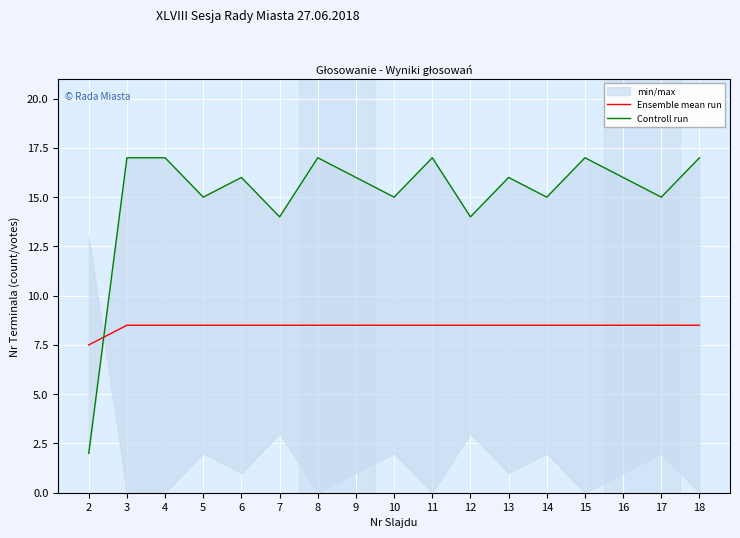

Reading left to right, extract all data points from this chart.

Ensemble mean run: 2=7.5	3=8.5	4=8.5	5=8.5	6=8.5	7=8.5	8=8.5	9=8.5	10=8.5	11=8.5	12=8.5	13=8.5	14=8.5	15=8.5	16=8.5	17=8.5	18=8.5
Controll run: 2=2.0	3=17.0	4=17.0	5=15.0	6=16.0	7=14.0	8=17.0	9=16.0	10=15.0	11=17.0	12=14.0	13=16.0	14=15.0	15=17.0	16=16.0	17=15.0	18=17.0